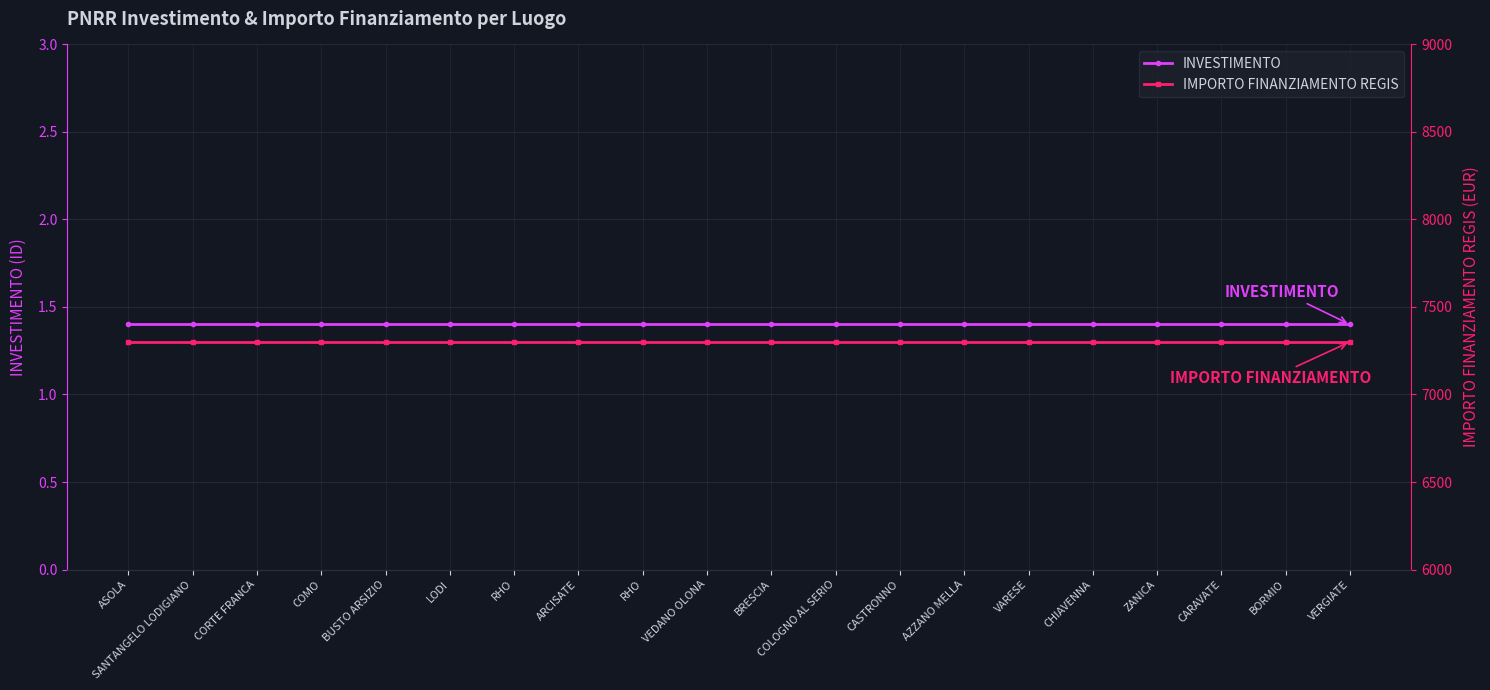

At VARESE, list the series in order from largest to smallest.

IMPORTO FINANZIAMENTO REGIS, INVESTIMENTO